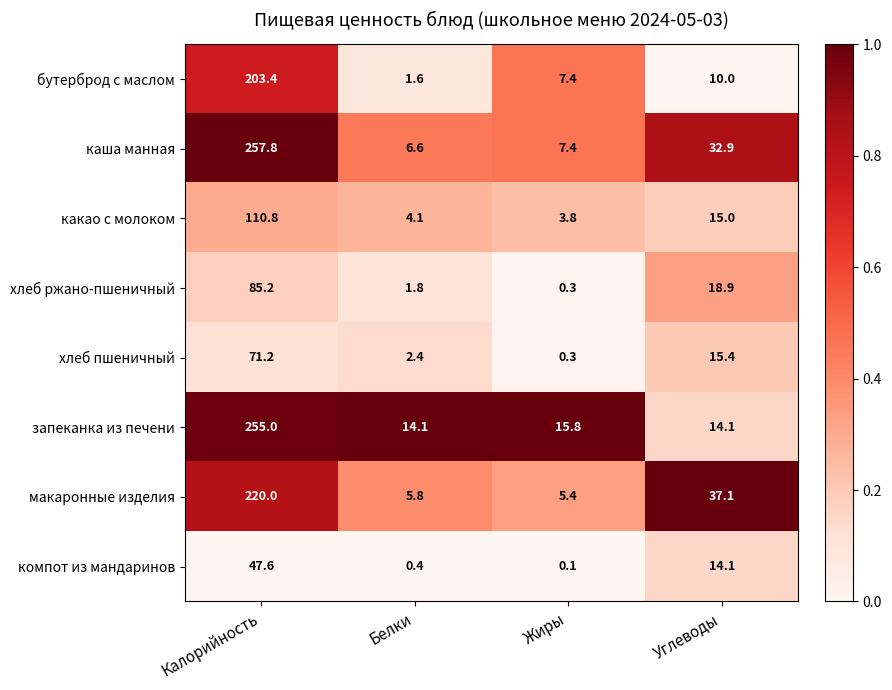

What is the difference between the maximum and second lowest values in the каша манная series?

250.4